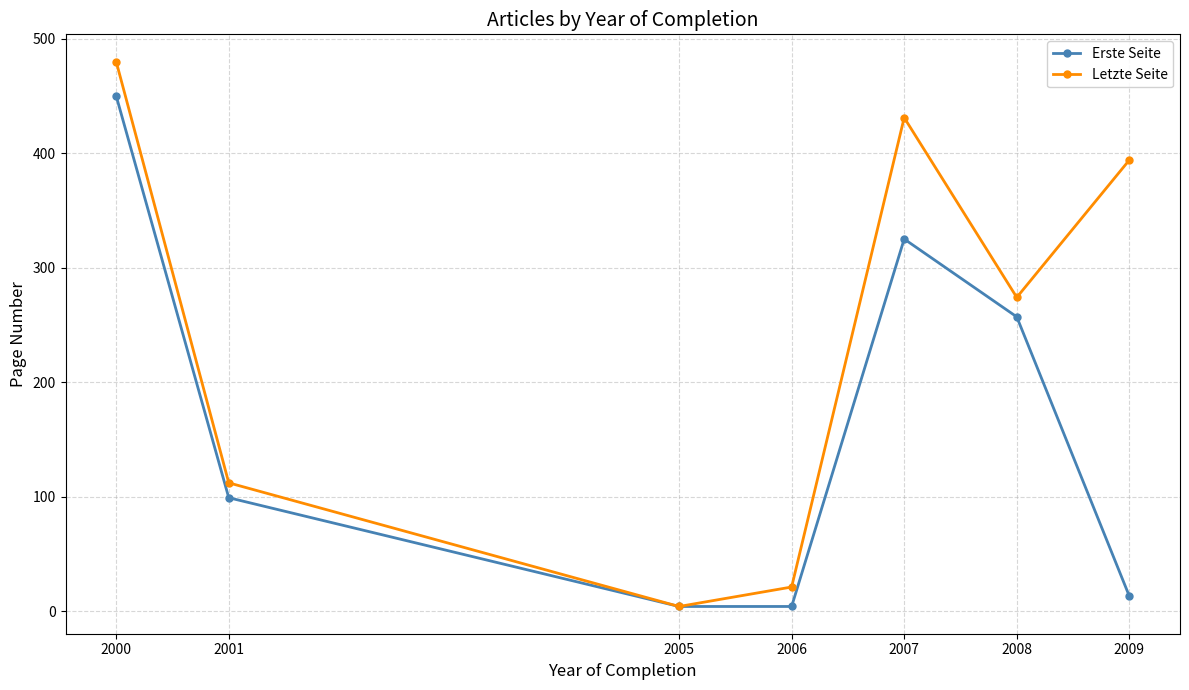

How many data points does each series have?

7